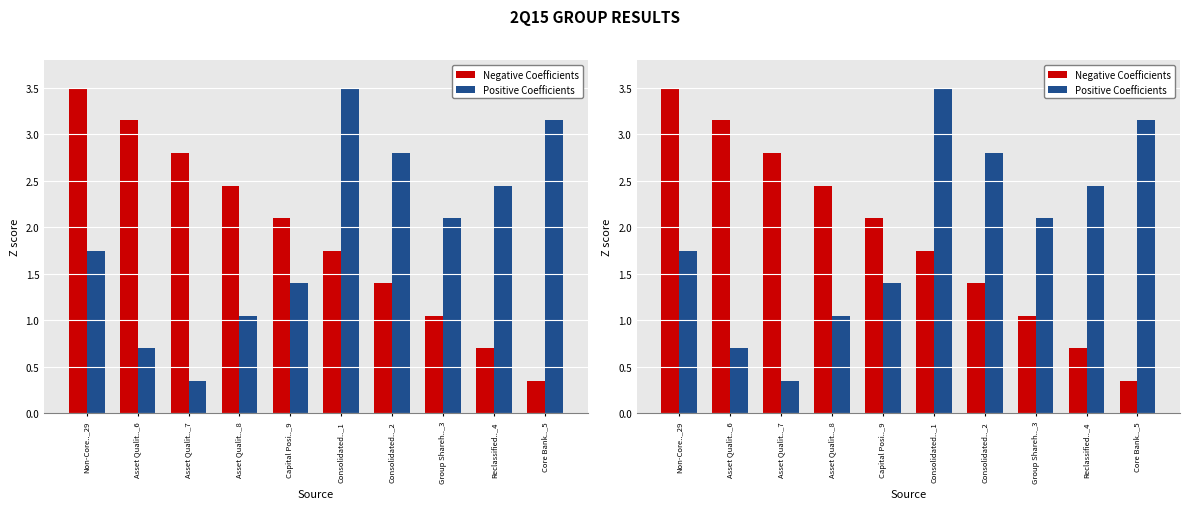

Which label corresponds to the smallest value in the chart?

Core Bank.._5